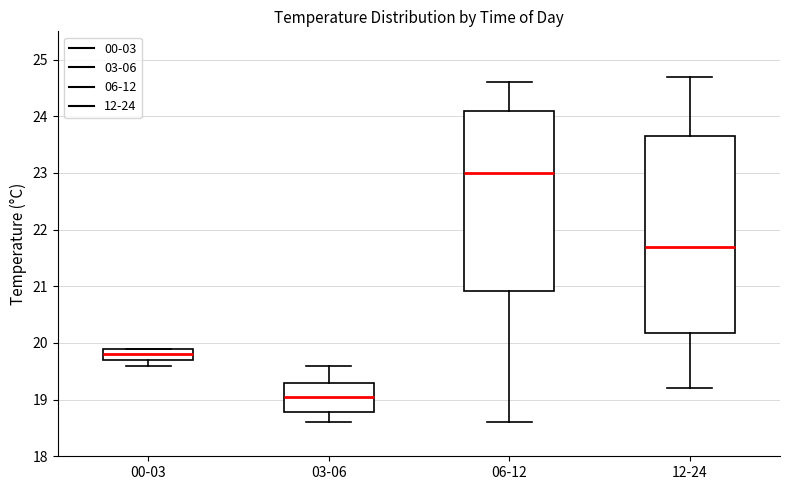

Which box's median line is the highest?

06-12